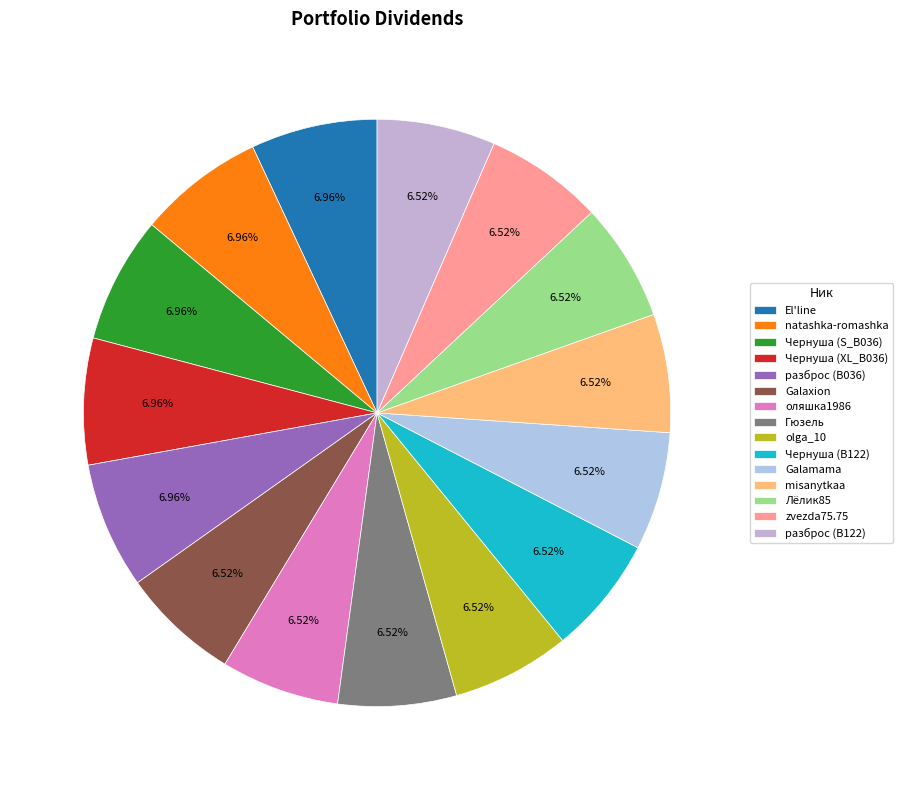

Which category has the smallest portion of the pie?

Galaxion